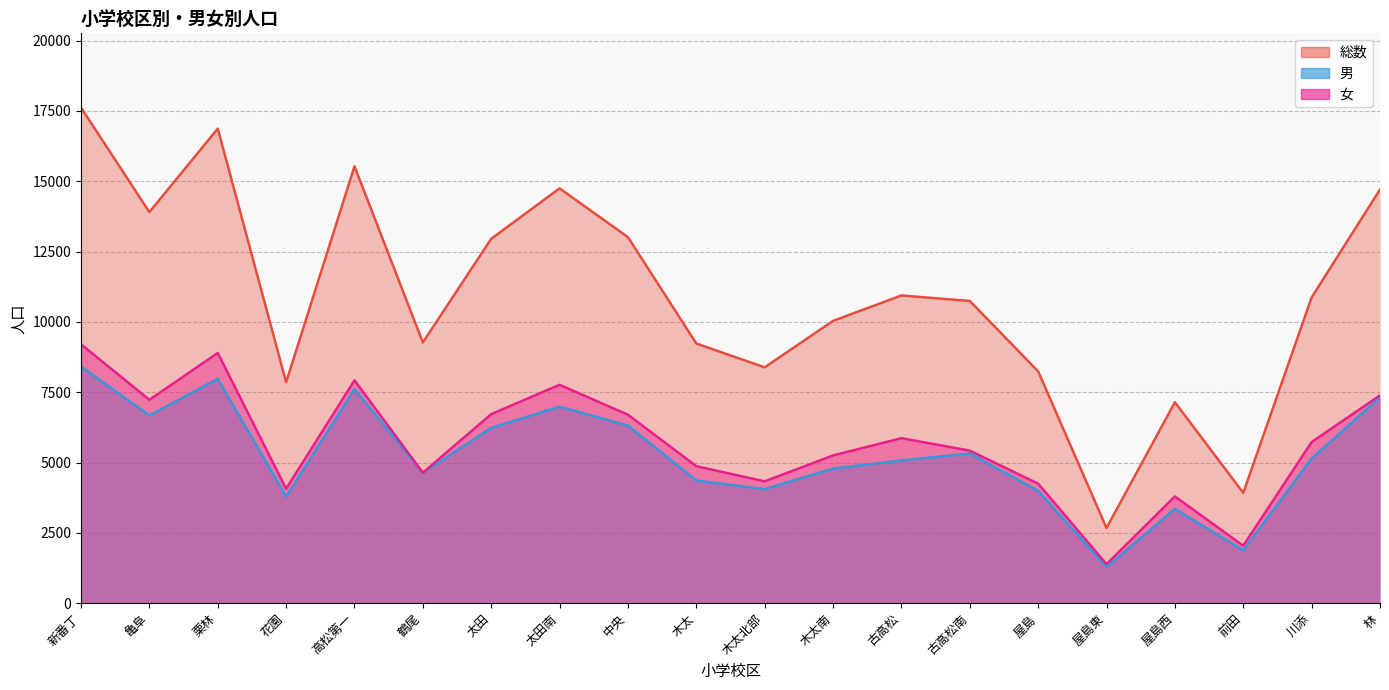

What is the average value of the 女 series?

5674